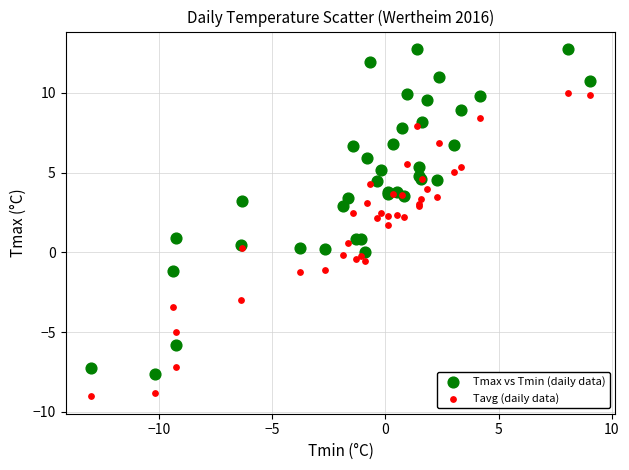

What is the X range (max minus min) for the scatter plot?

22.1